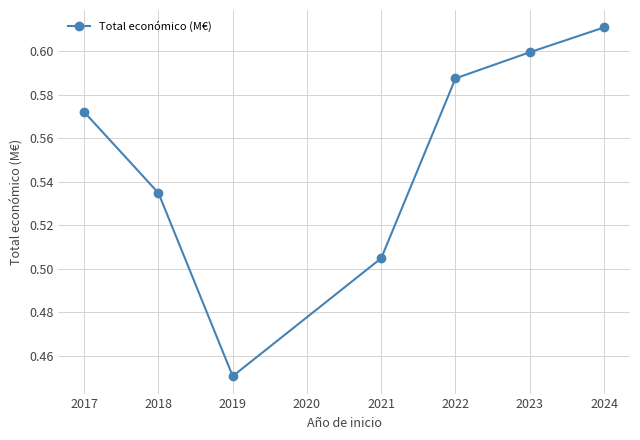

What is the sum of all values?

3.9